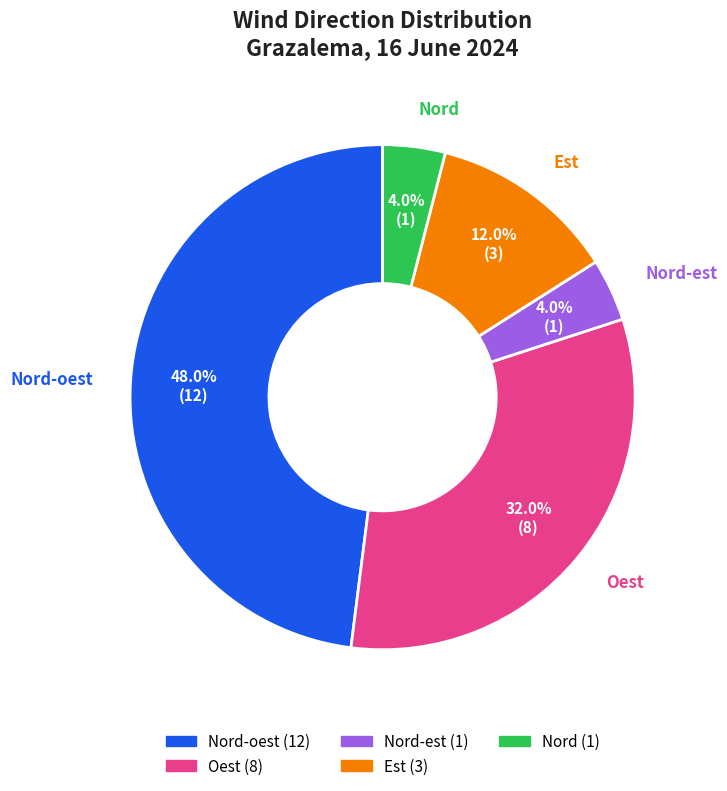

Is there any slice that represents more than half of the pie?

No